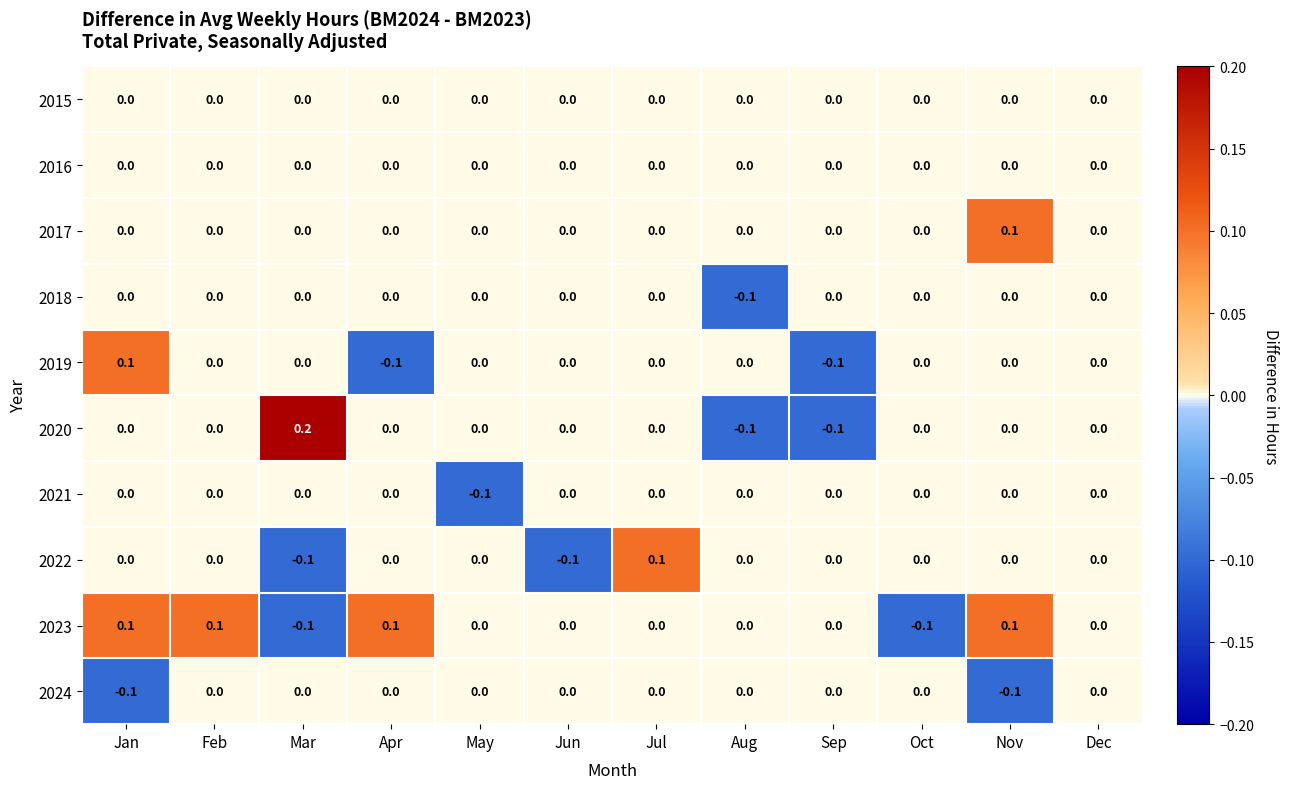

Which series has the largest total across all categories?

2023